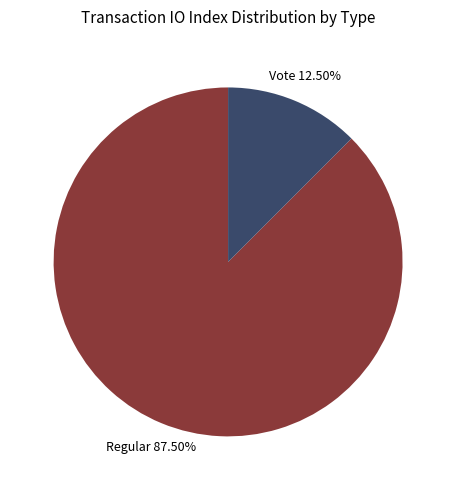

Is there a majority slice in this chart?

Yes